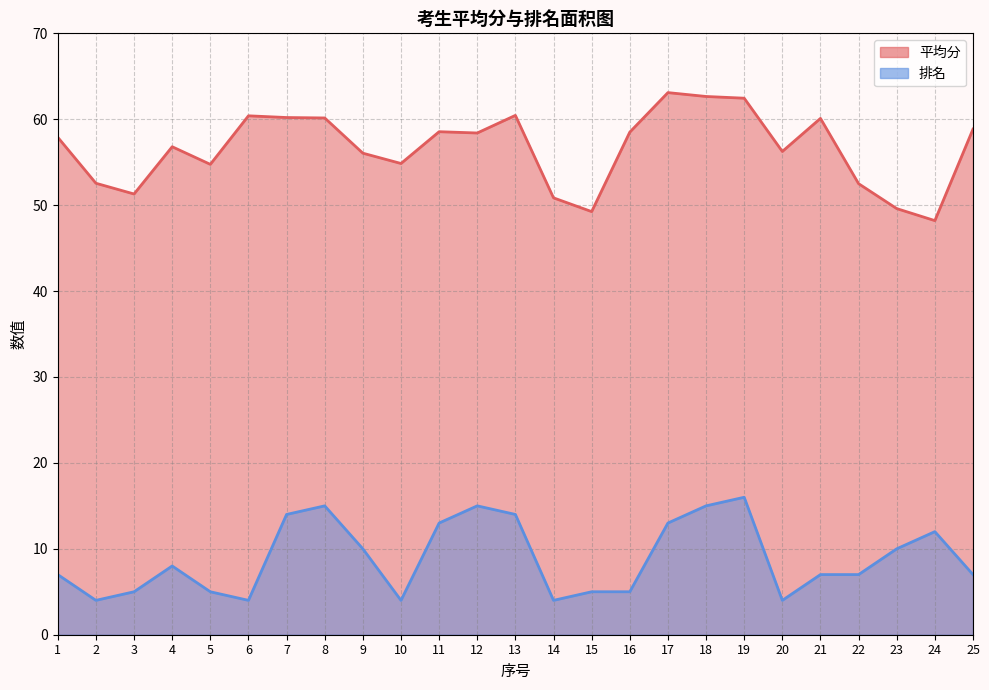

Which series has the largest total across all categories?

平均分